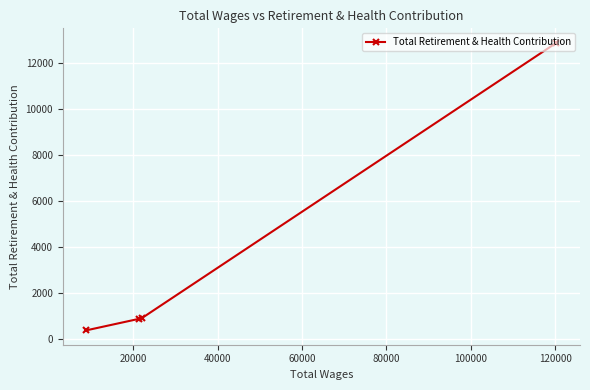

What is the value of the 2nd point from the left?

857